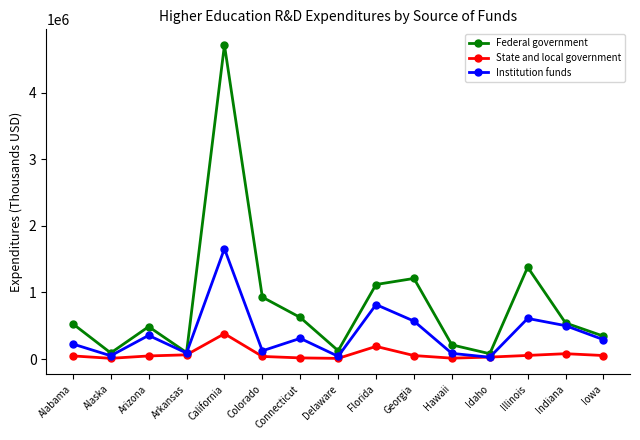

True or false: State and local government has more than 0 interior local peaks.

True